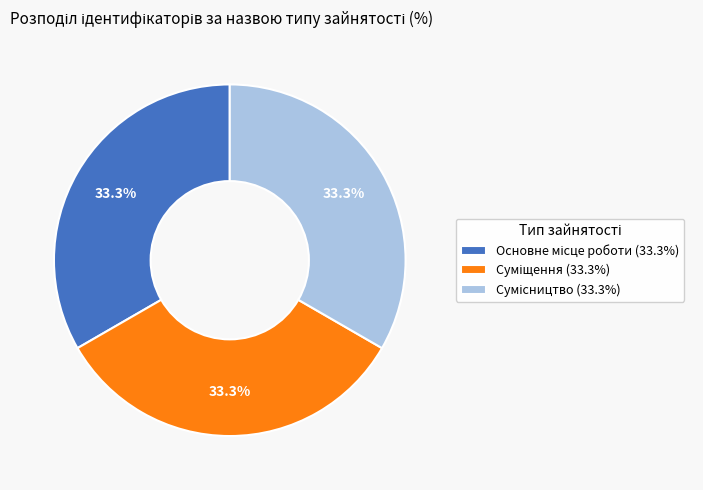

Does any single category account for the majority?

No